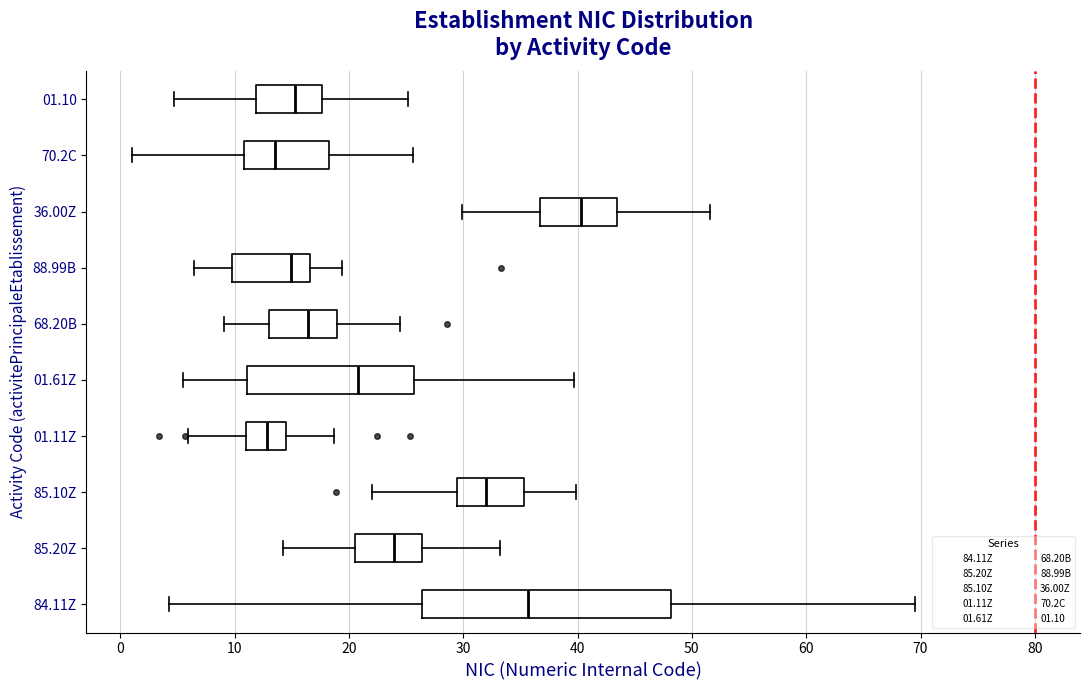

Which box has the furthest to the right median line?

36.00Z